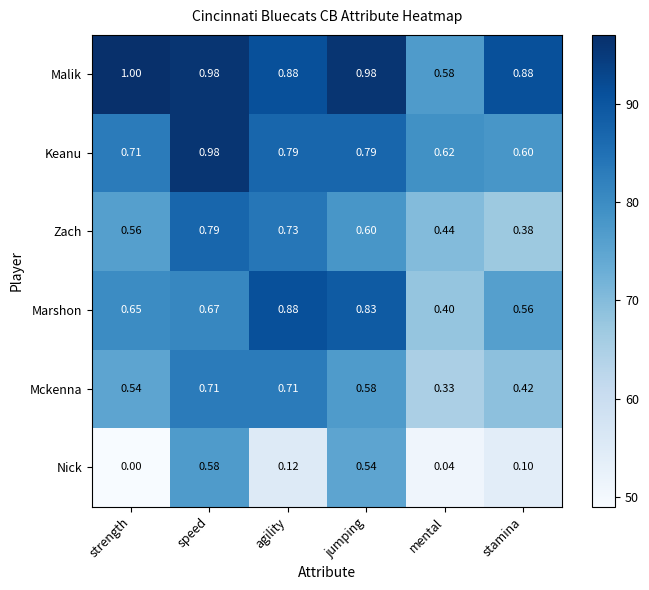

Which series has the largest range (max minus min)?

Nick